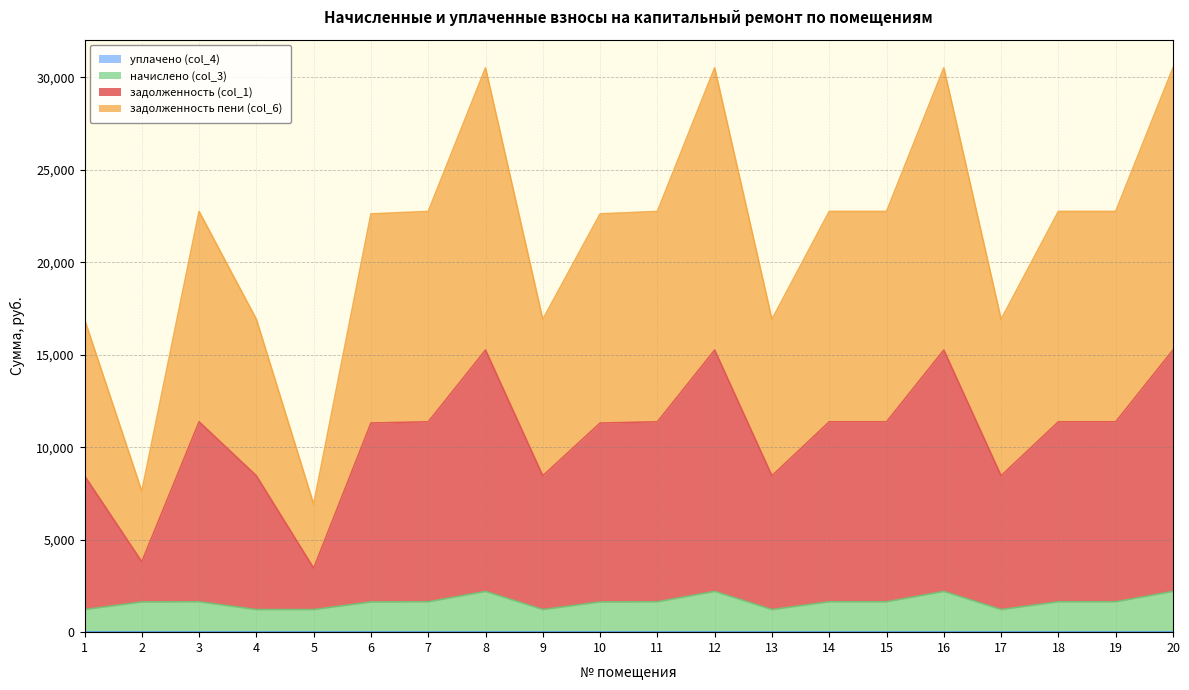

What is the total value across all series at 5?

6919.8